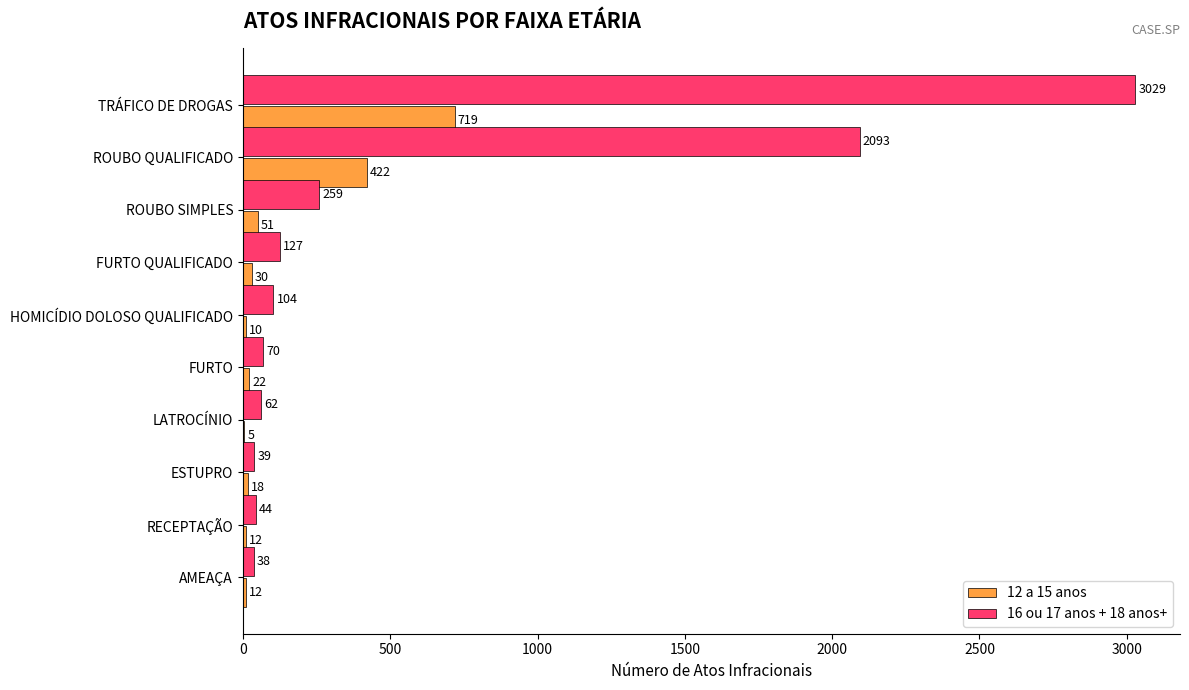

Is the value of 16 ou 17 anos + 18 anos+ at FURTO QUALIFICADO greater than the value of 12 a 15 anos at ESTUPRO?

Yes